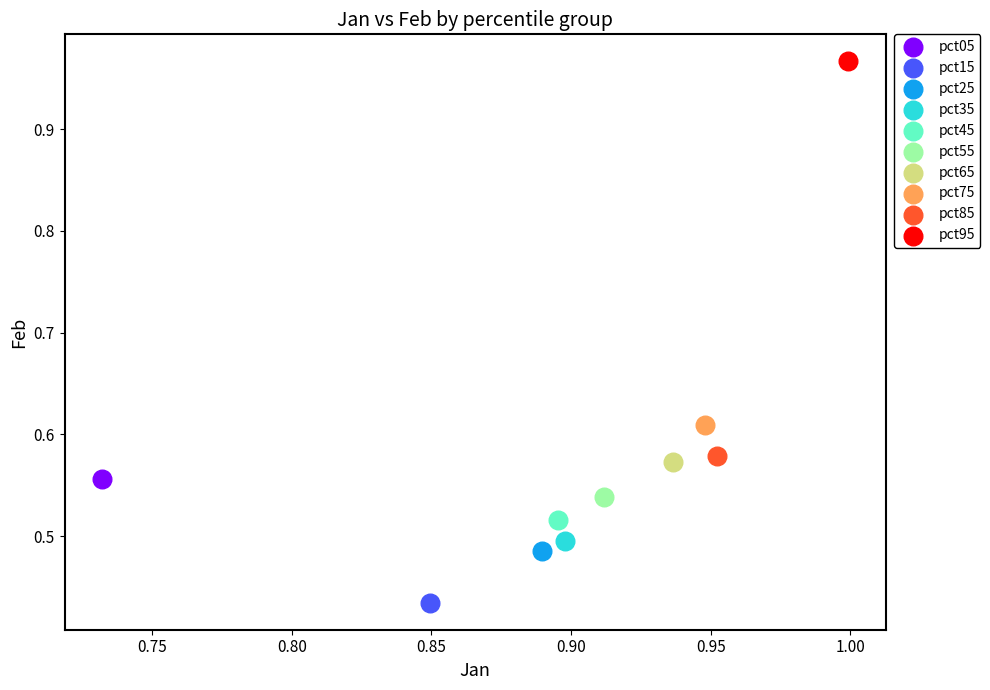

Which series reaches the maximum Y coordinate?

pct95